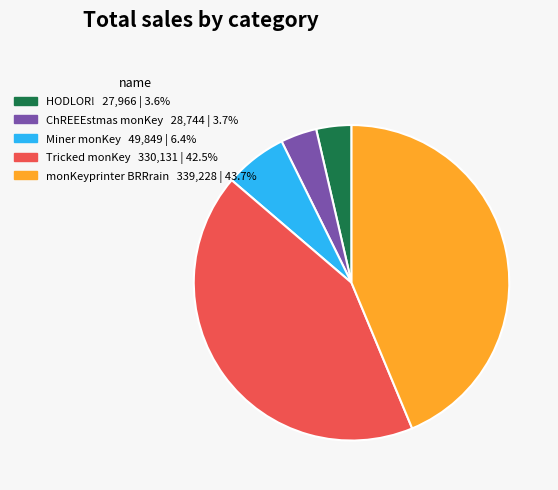

Which slice is the largest?

monKeyprinter BRRrain